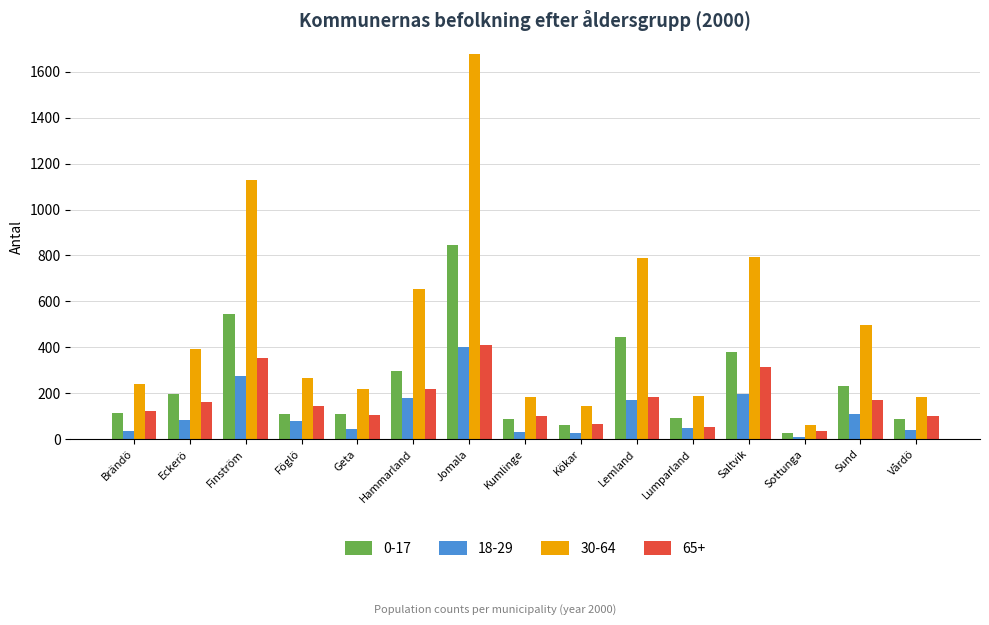

At which label does 65+ reach its peak?

Jomala